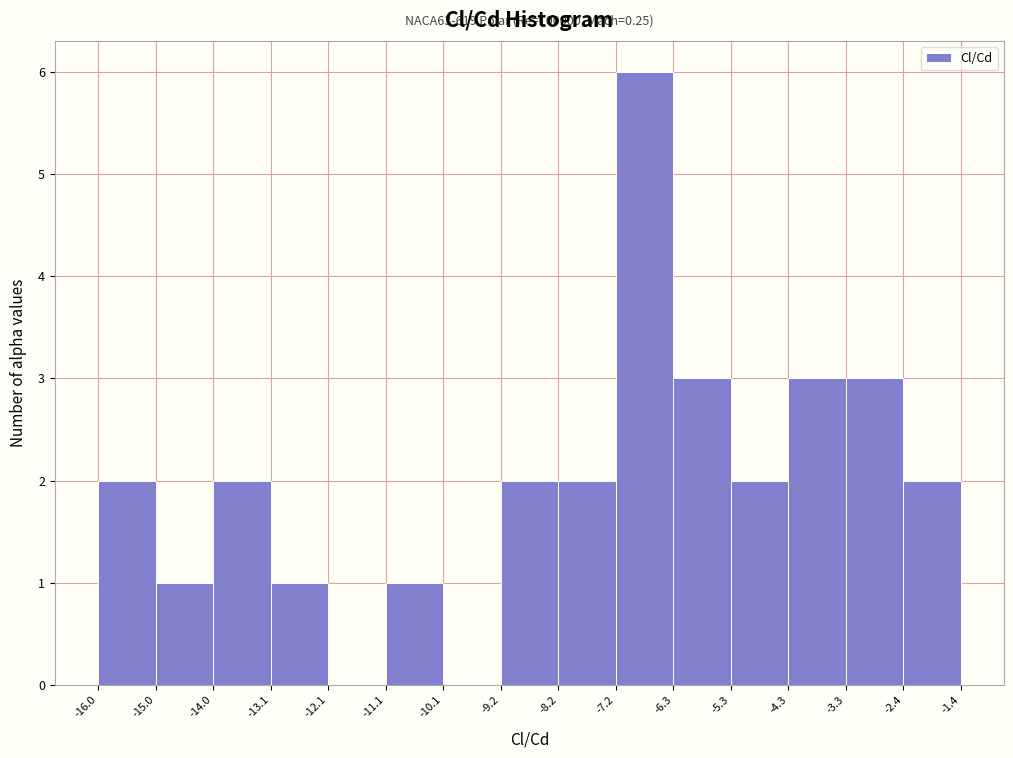

Which range on the x-axis has the tallest bar?

-7.2 to -6.3